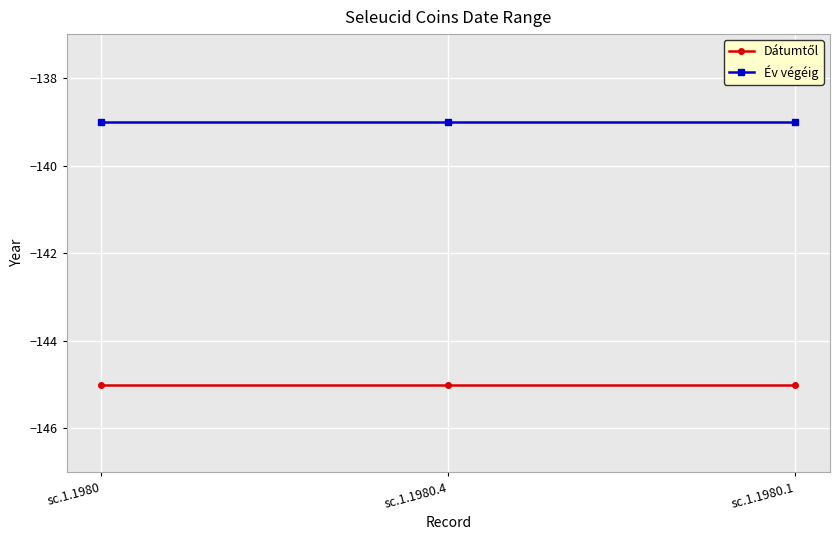

What is the label of the 2nd point from the left?

sc.1.1980.4